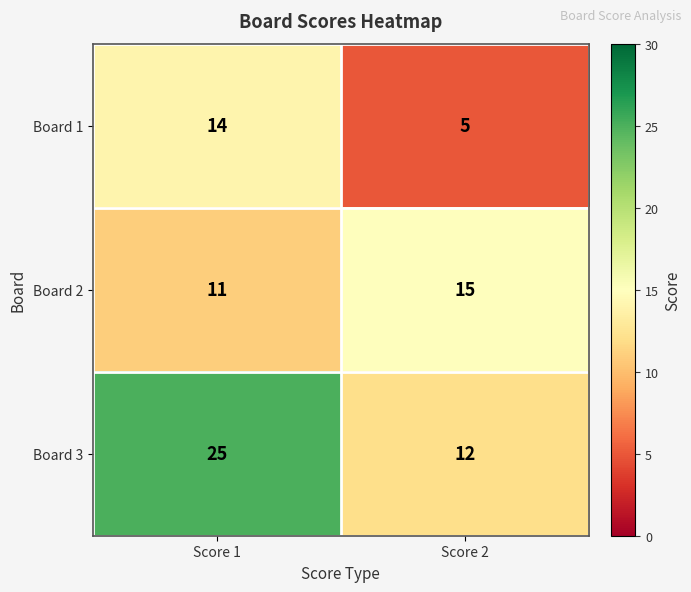

What is the sum of all Board 1 values?

19